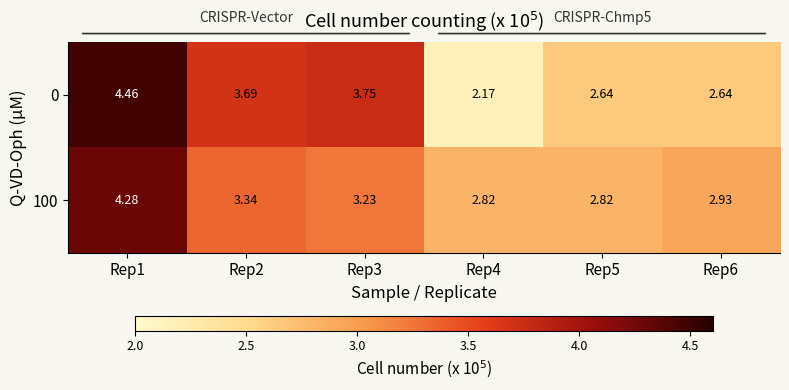

At which category is the sum across all series the highest?

Rep1